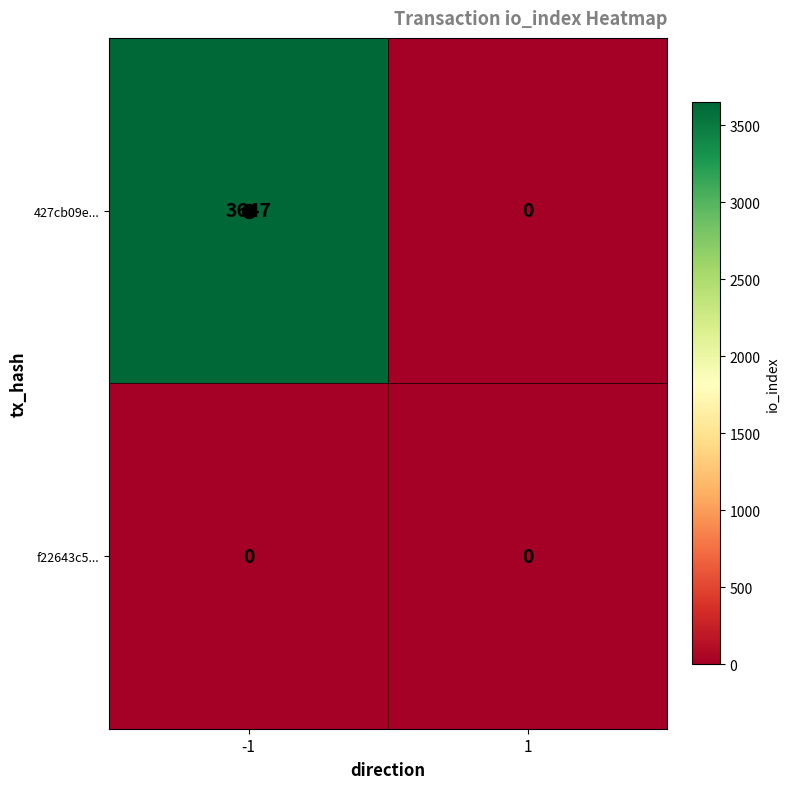

What is the total value across all series at -1?

3647